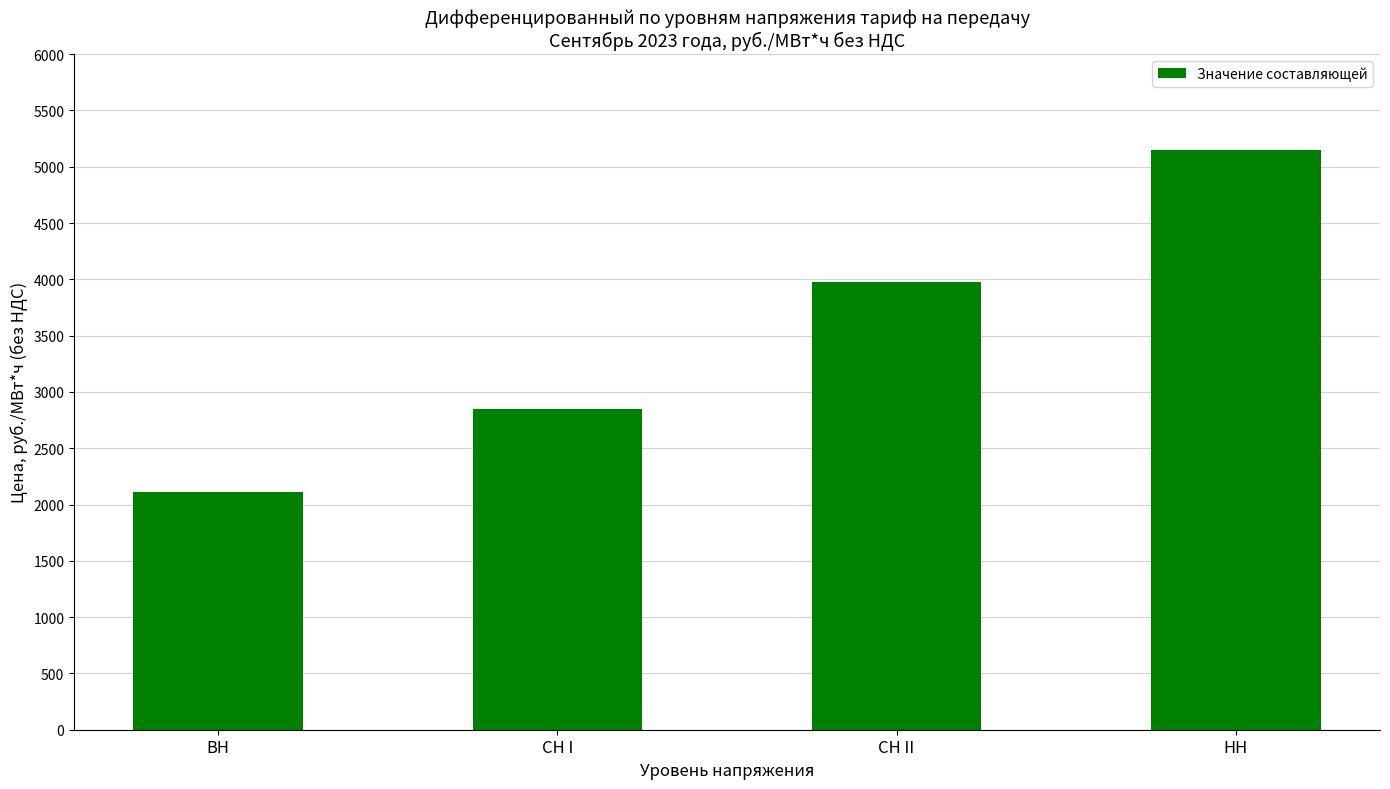

What is the value of the 1st bar from the left?

2107.2